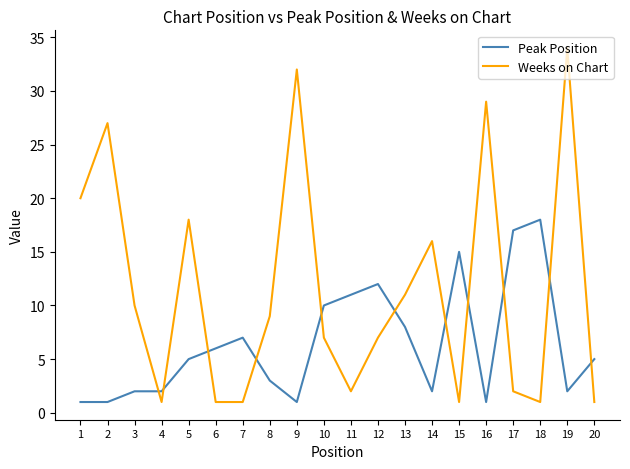

Rank the series by their average value, from lowest to highest.

Peak Position, Weeks on Chart